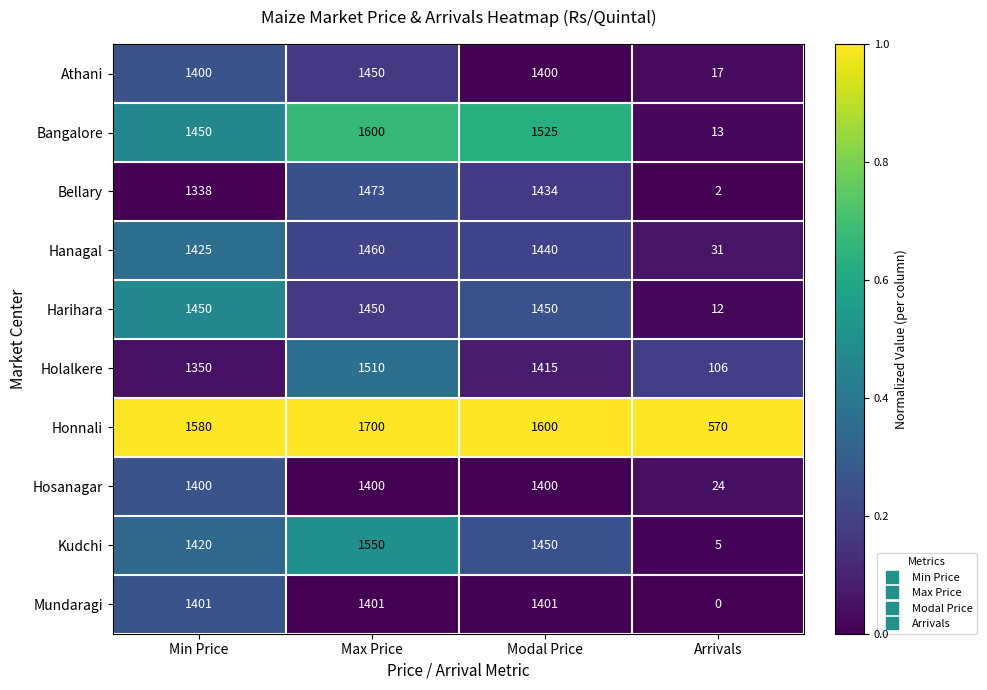

At which category is the sum across all series the highest?

Max Price